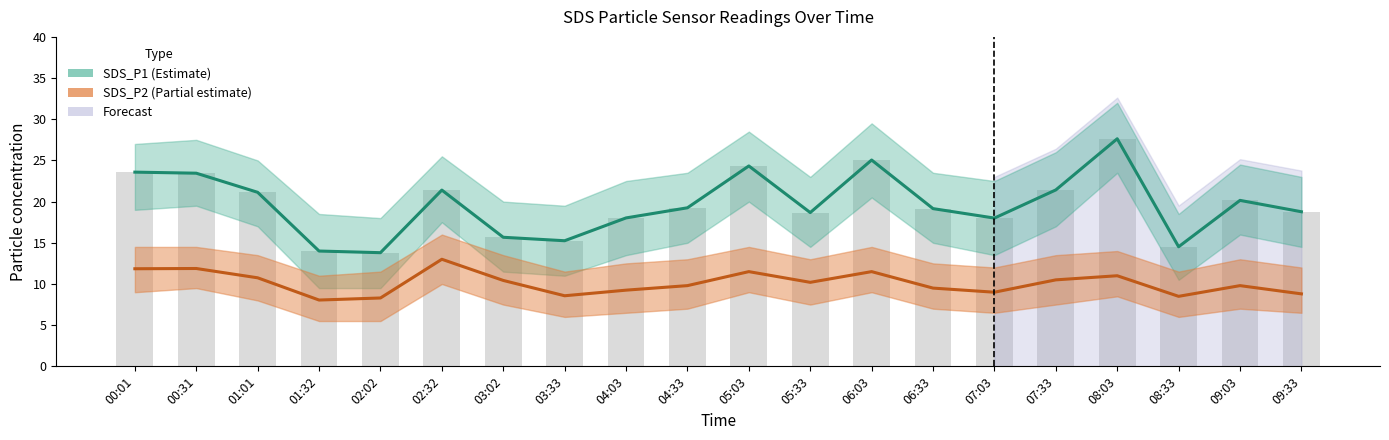

How many values in the Raw SDS_P1 readings series are below 19?

9